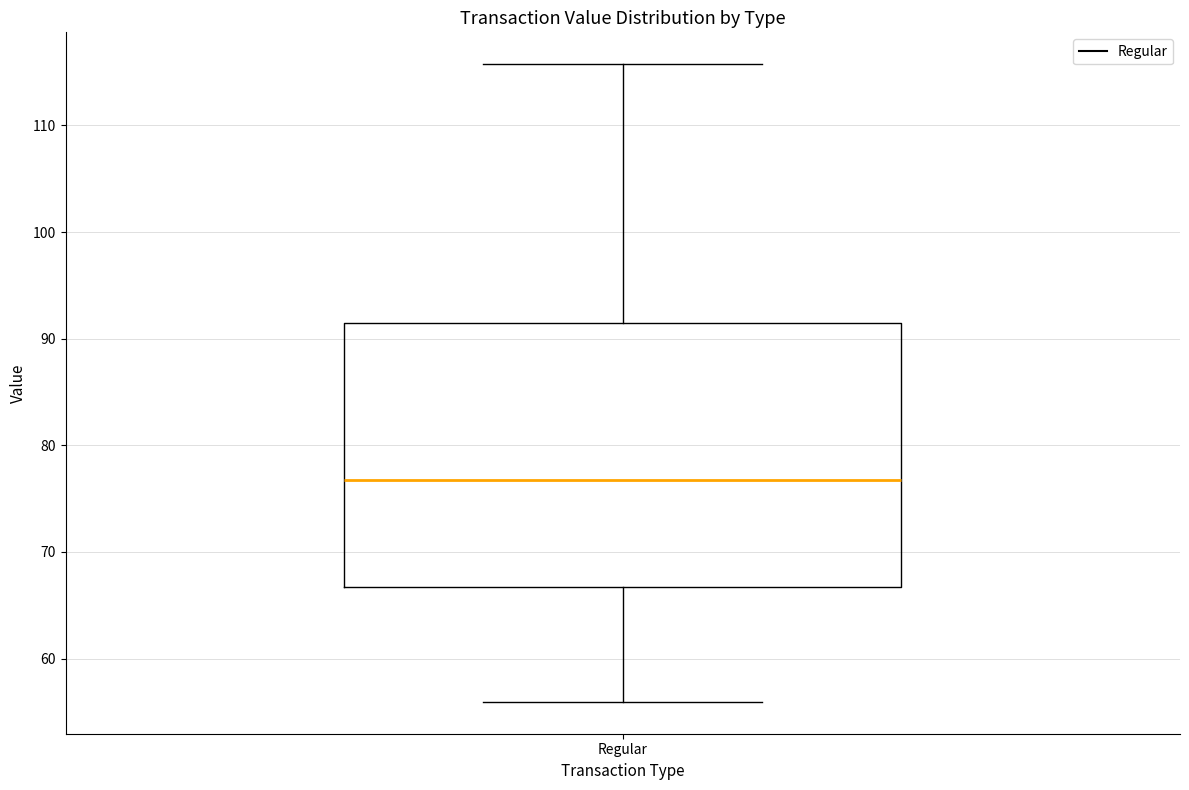

Where does the median line of the box for Regular sit on the y-axis? The values are not printed on the chart, so give them approximately, as read against the axis.

77